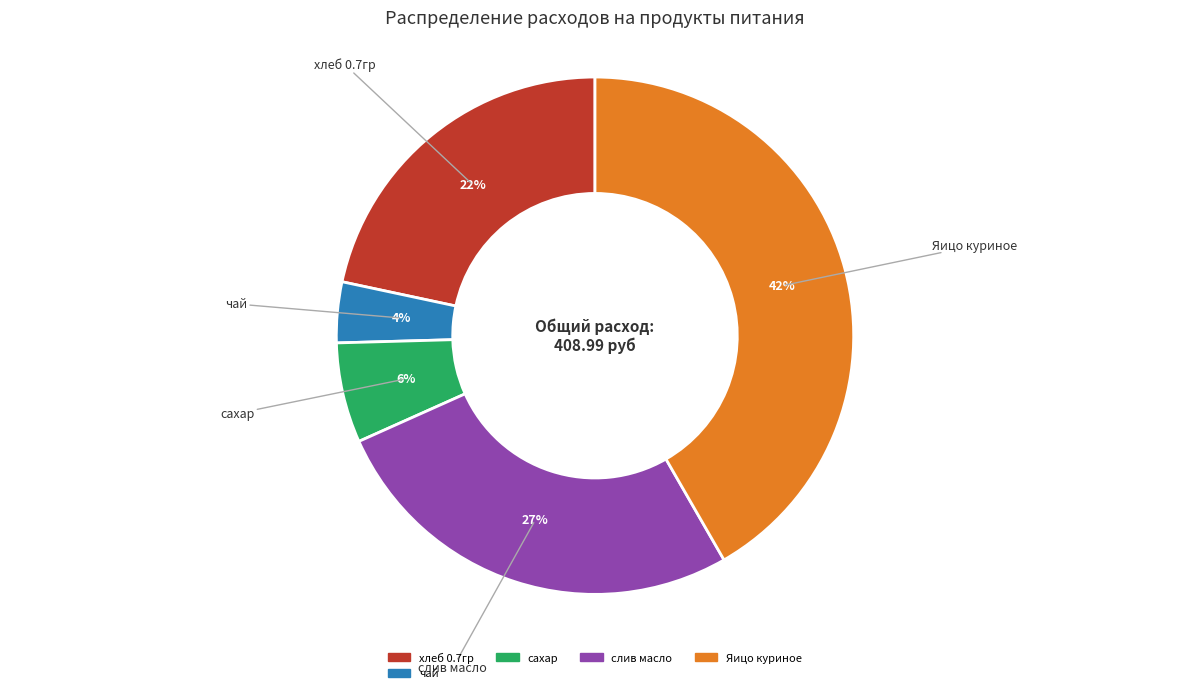

Does any single category account for the majority?

No